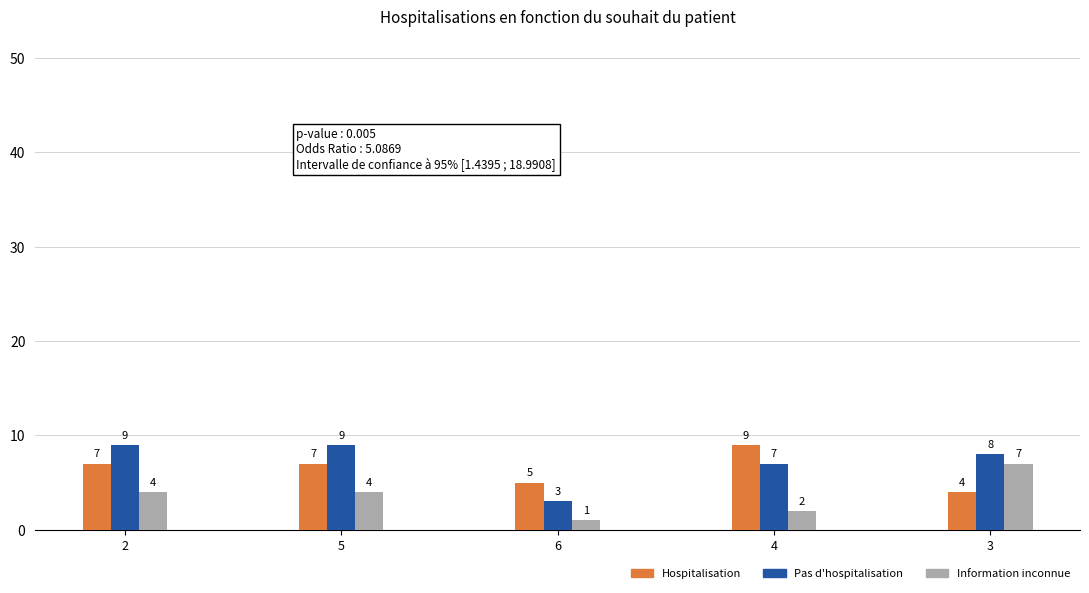

The Information inconnue series shows 2 at 4. True or false?

True